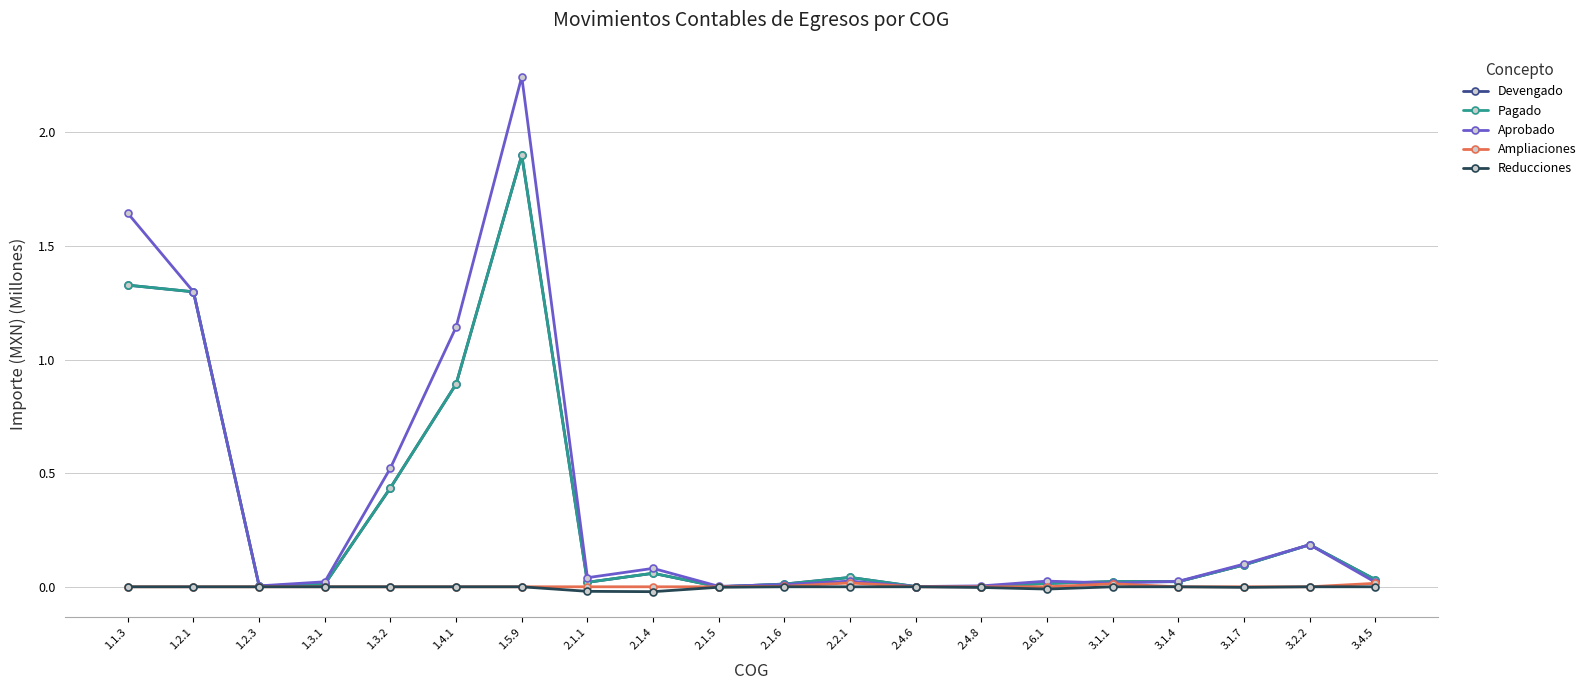

Which series has the widest spread of values?

Aprobado